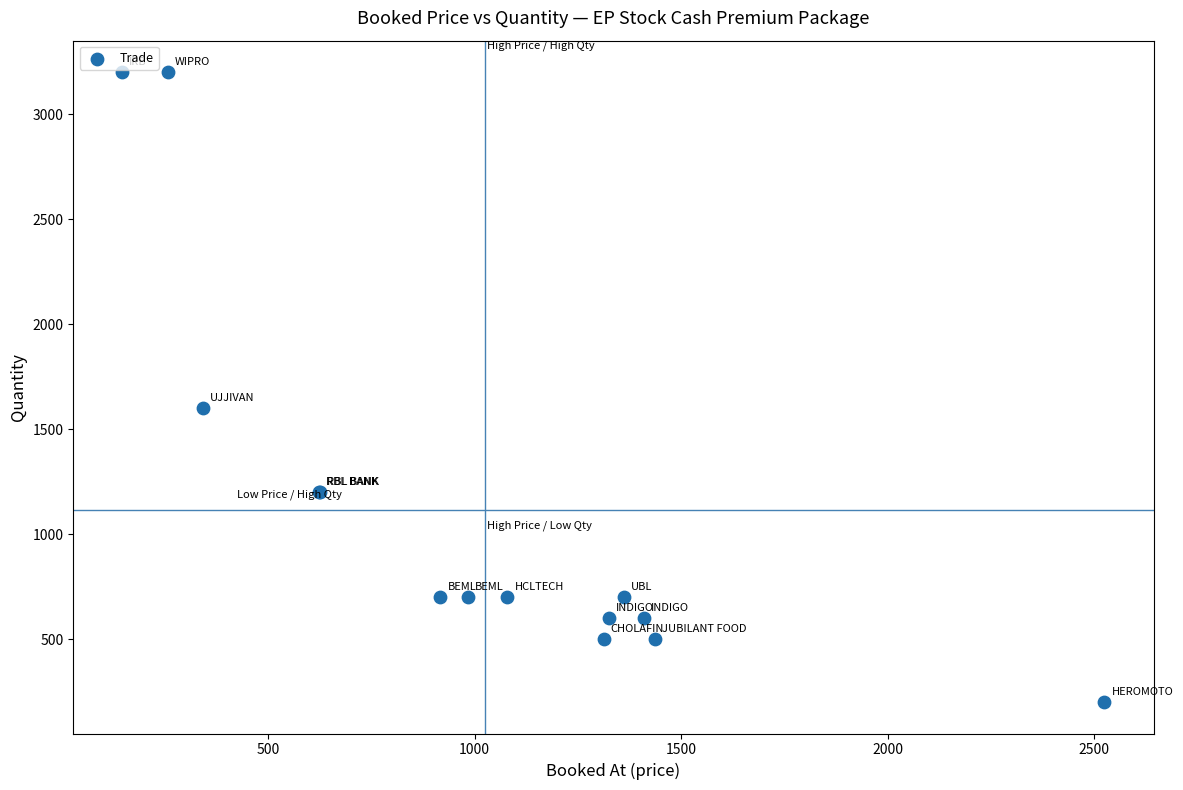

What Y value in the scatter plot is closest to 1700?

1600